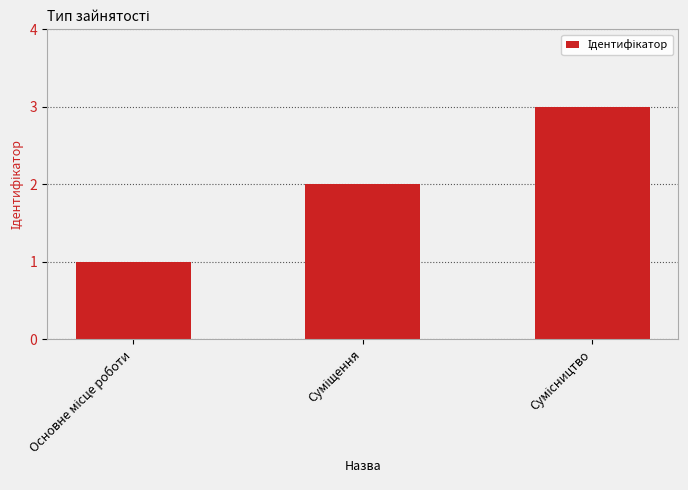

What is the value of the 3rd bar from the left?

3